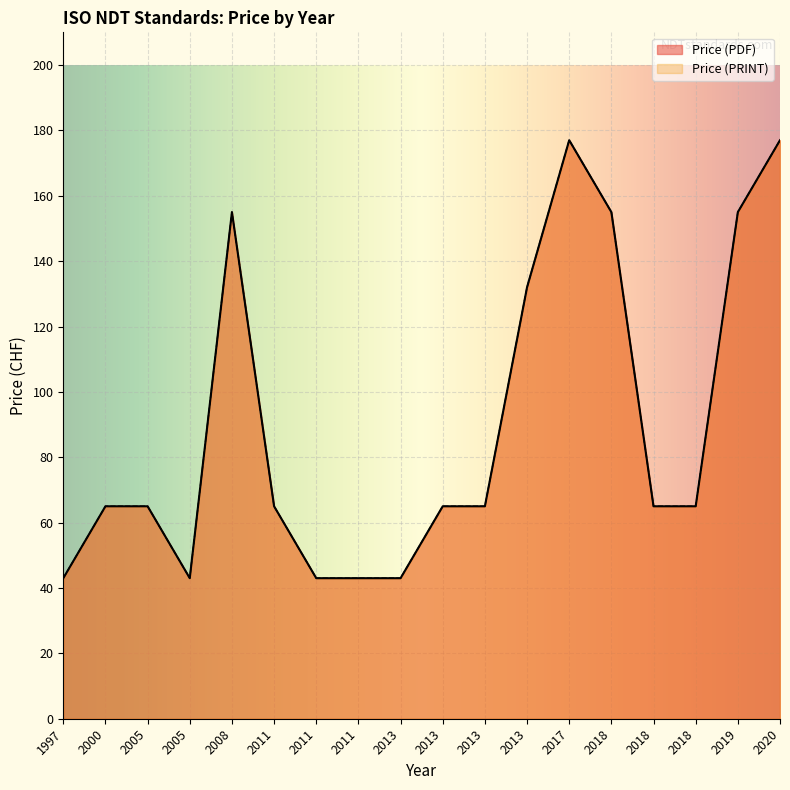

What is the average value of the Price (PRINT) series?

90